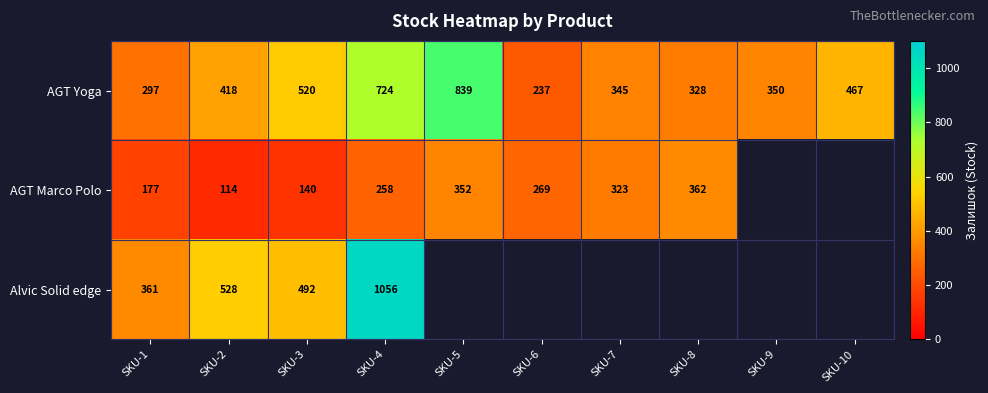

What is the difference between the AGT Yoga values at SKU-6 and SKU-8?

91